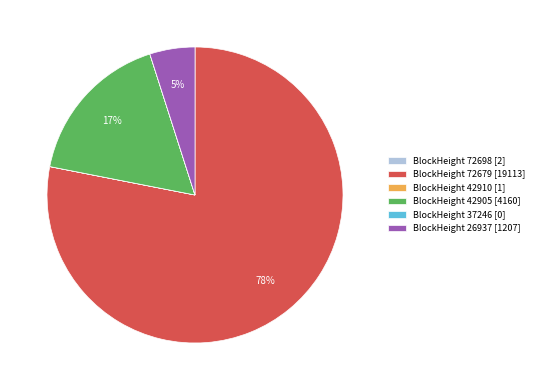

The BlockHeight 26937 [1207] slice represents 18% of the pie. True or false?

False